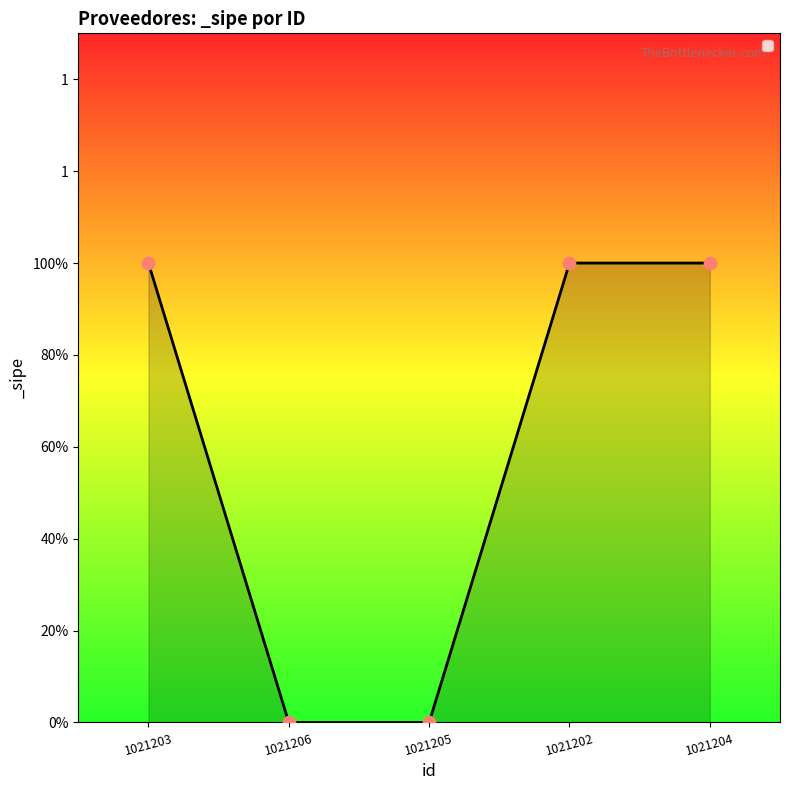

Is this an area chart (filled region under the line)?

Yes